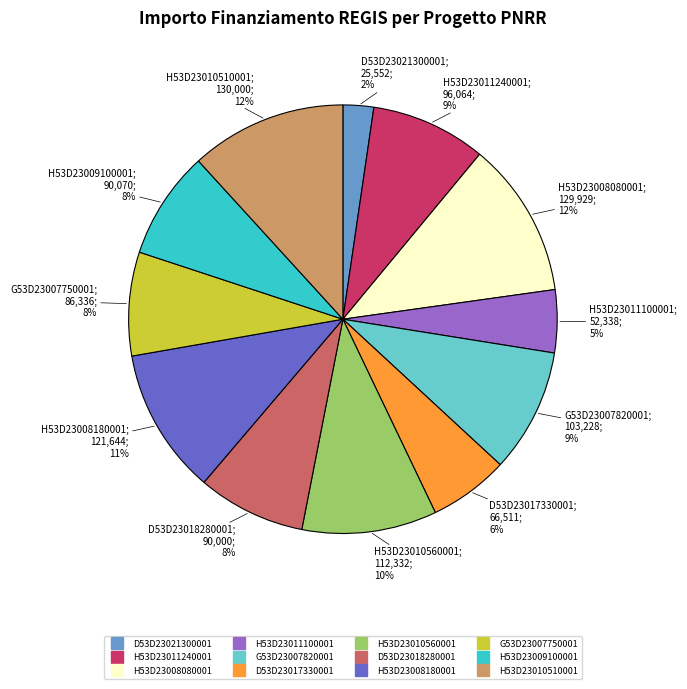

Is there any slice that represents more than half of the pie?

No